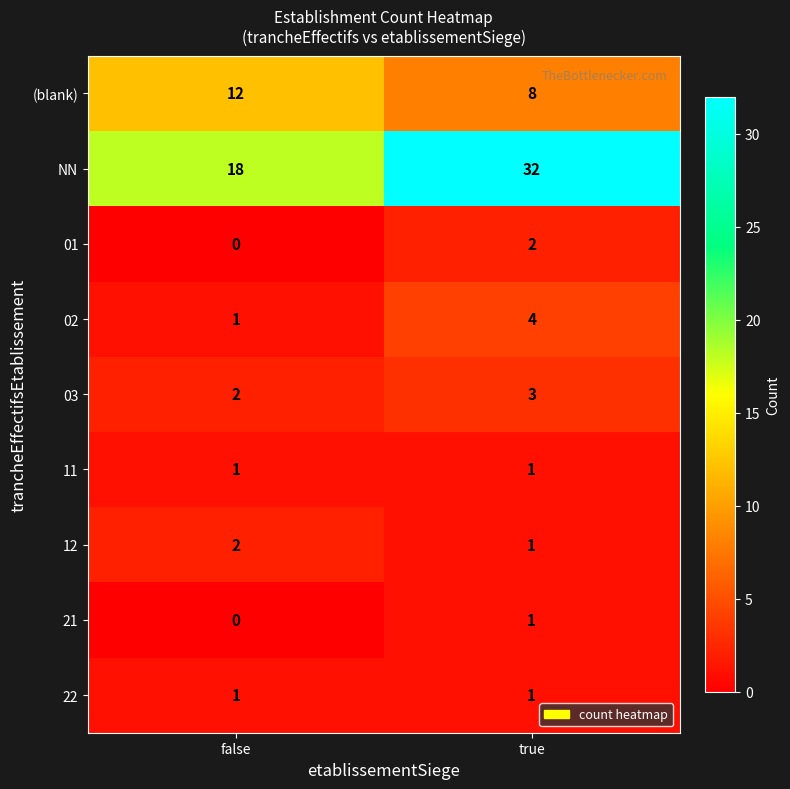

Which series has the widest spread of values?

NN